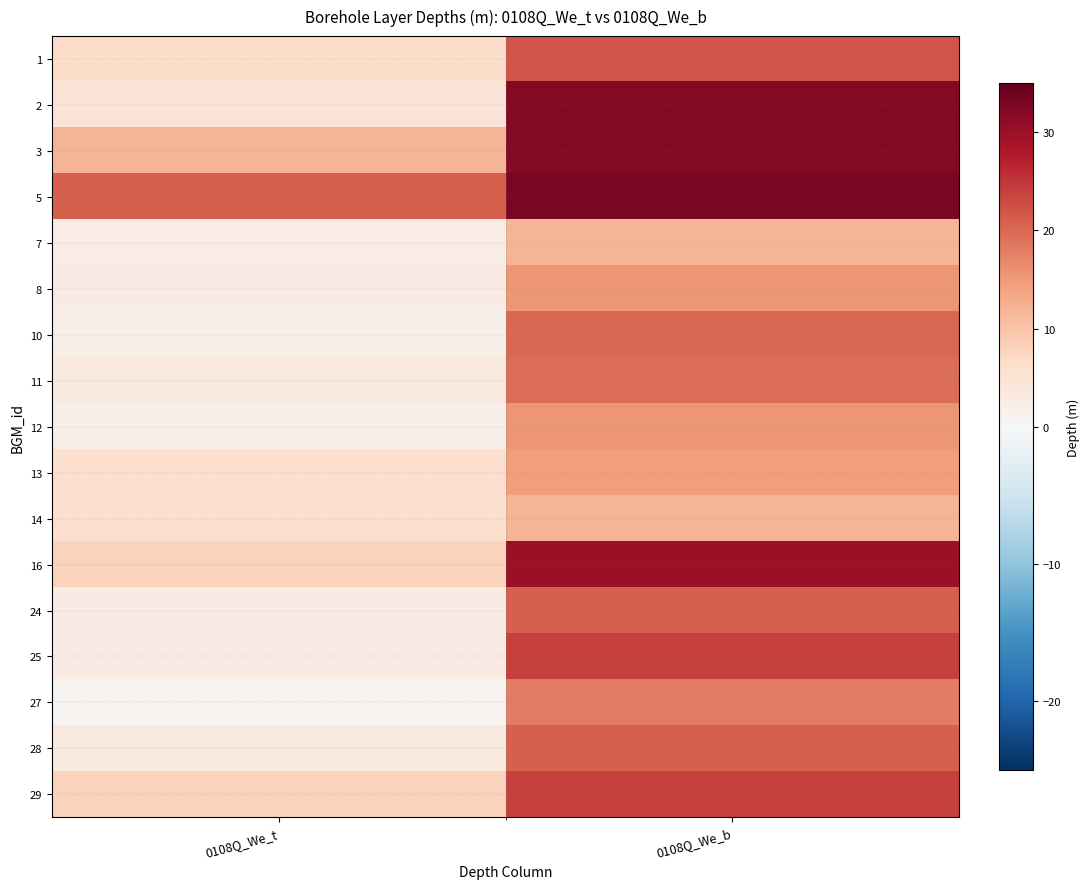

Between 0108Q_We_t and 0108Q_We_b, which is larger?

0108Q_We_b